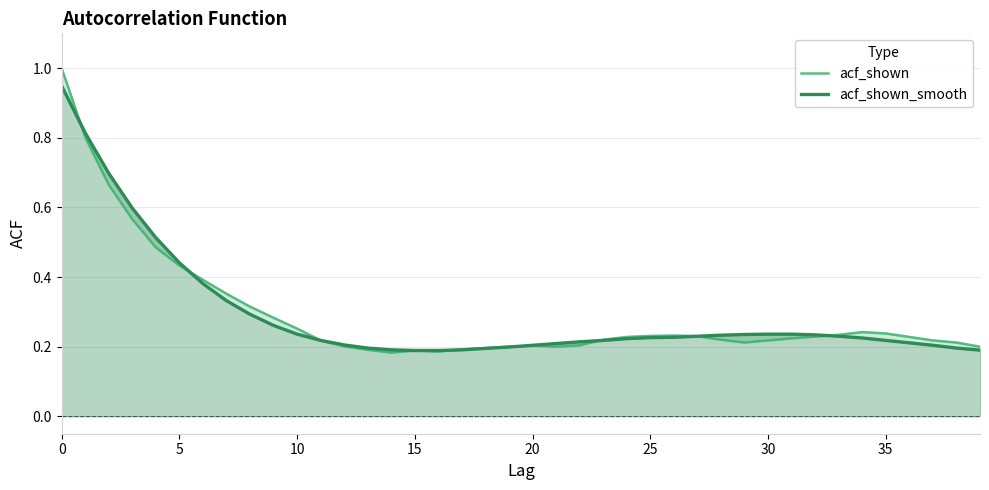

What is the approximate value of acf_shown_smooth at 24?

0.2